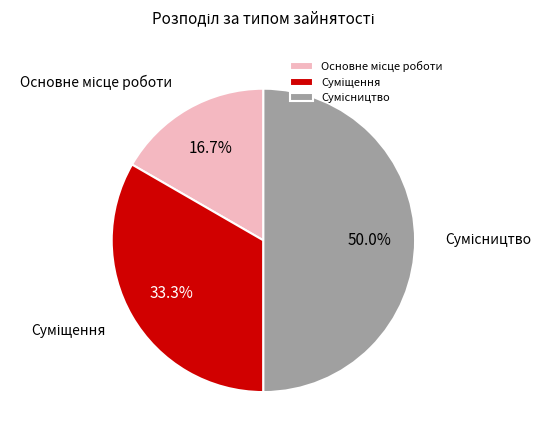

How many segments does this pie chart have?

3